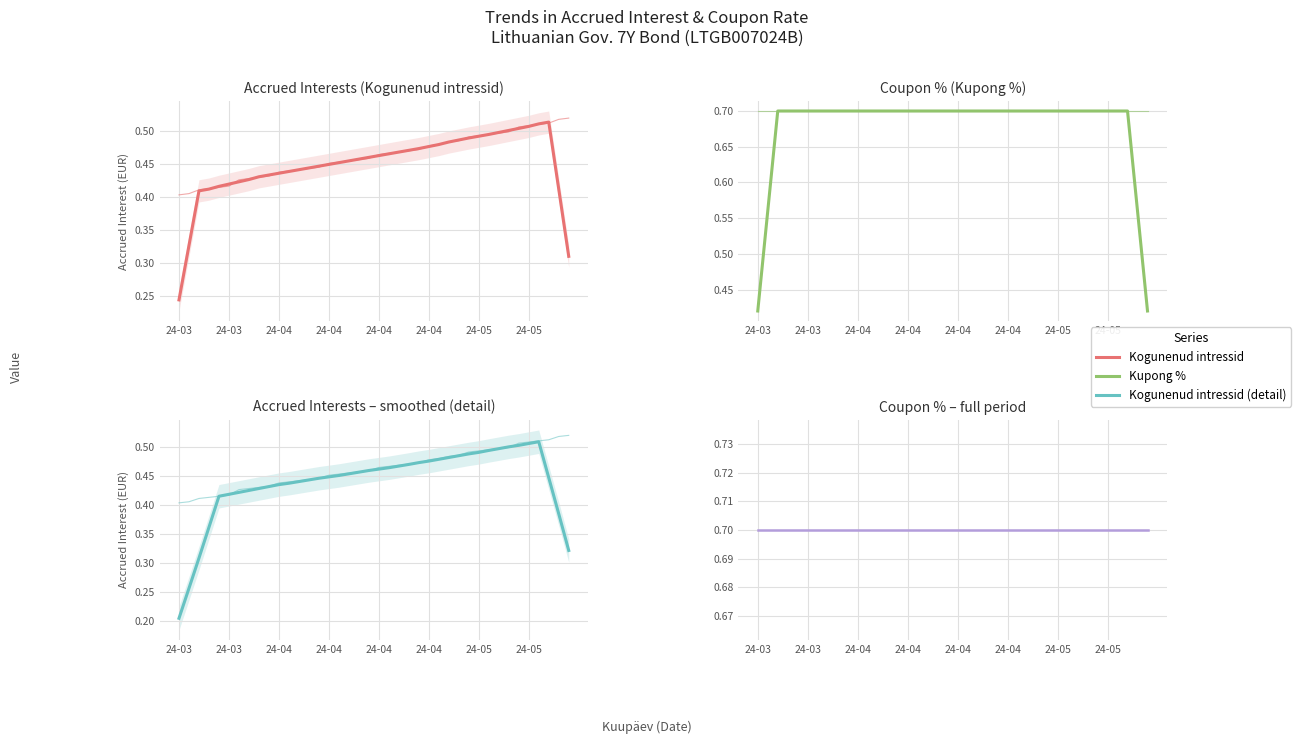

Which series changed the most between 24-05 and 14?

Kogunenud intressid (detail)